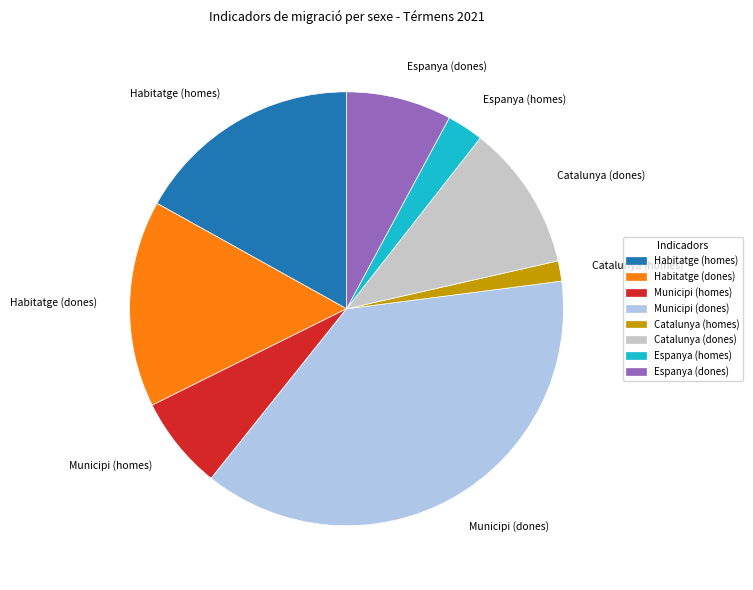

Between Espanya (homes) and Catalunya (dones), which is larger?

Catalunya (dones)